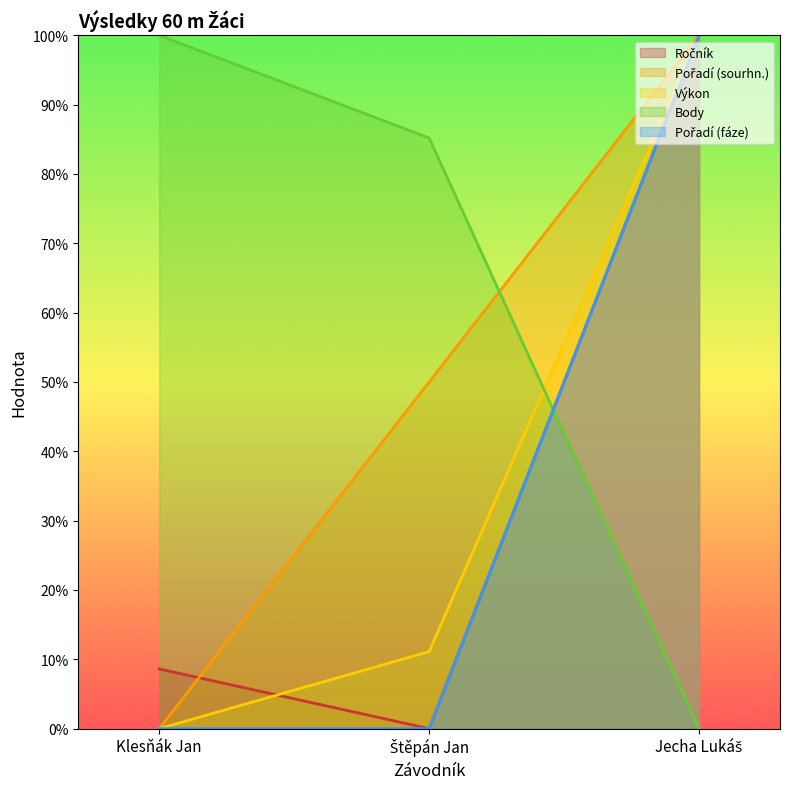

Count the number of data series in this chart.

5